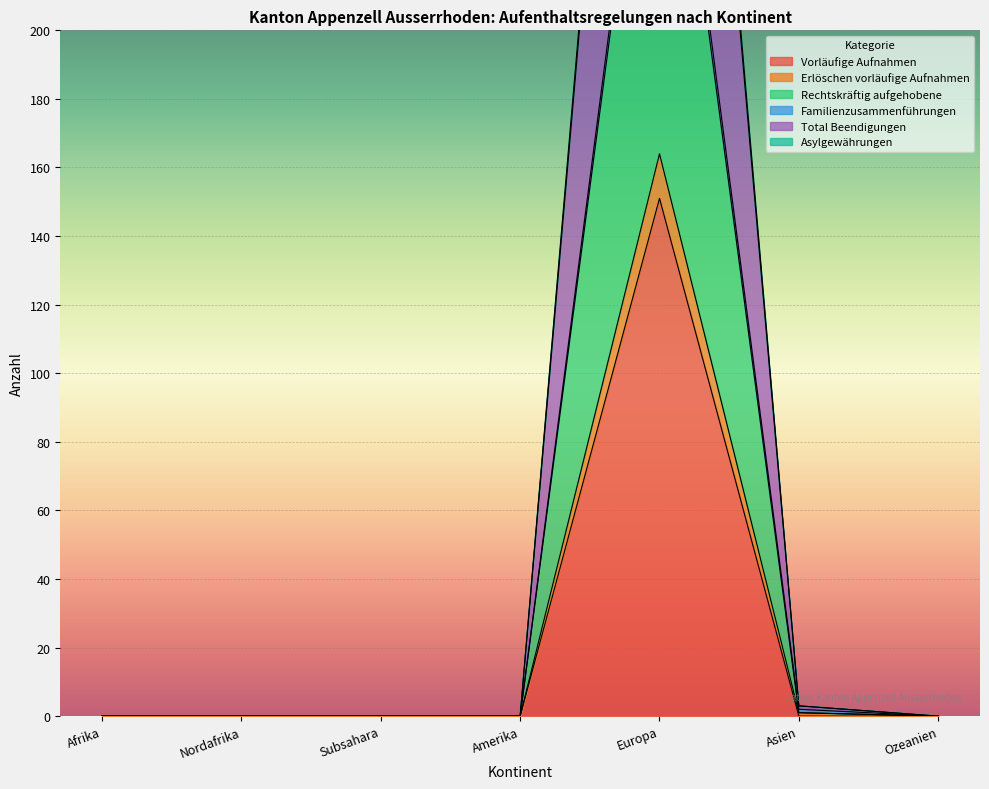

Is it true that Rechtskräftig aufgehobene equals 120 at Ozeanien?

False